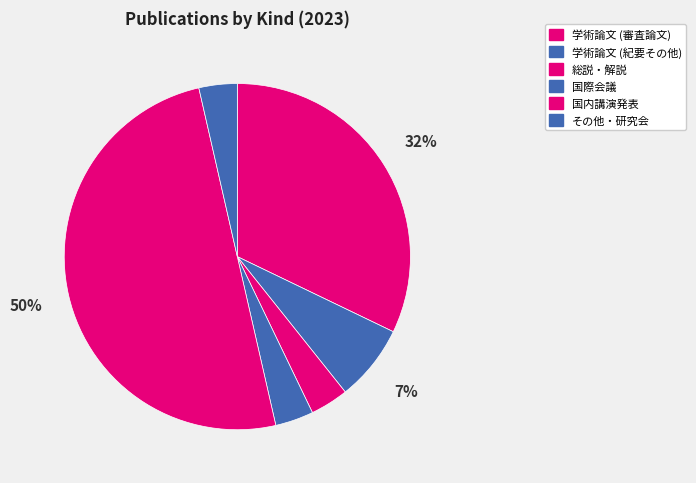

The 国際会議 slice represents 12% of the pie. True or false?

False